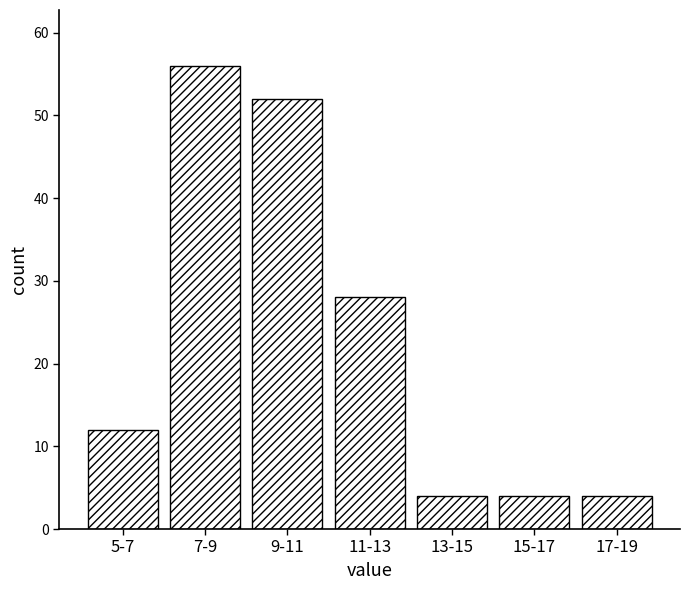

Reading left to right, what are all the values shown in this chart?

12	56	52	28	4	4	4